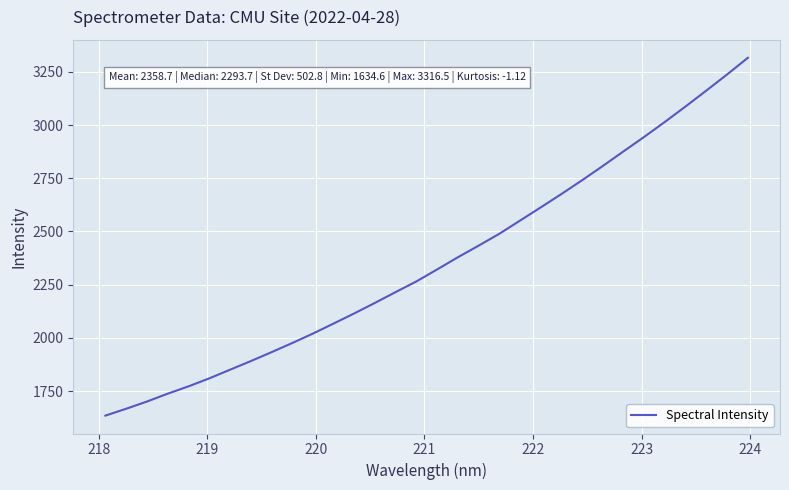

What is the difference between the maximum and minimum values?

1681.9